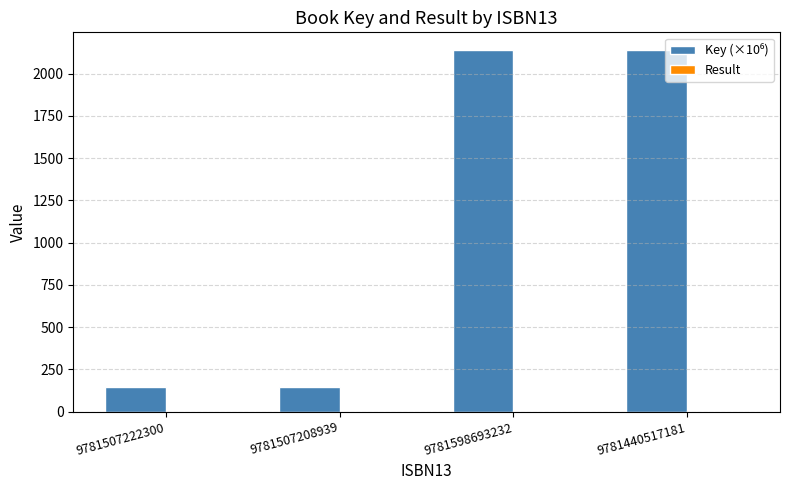

What is the maximum value shown in the chart?

2137.7